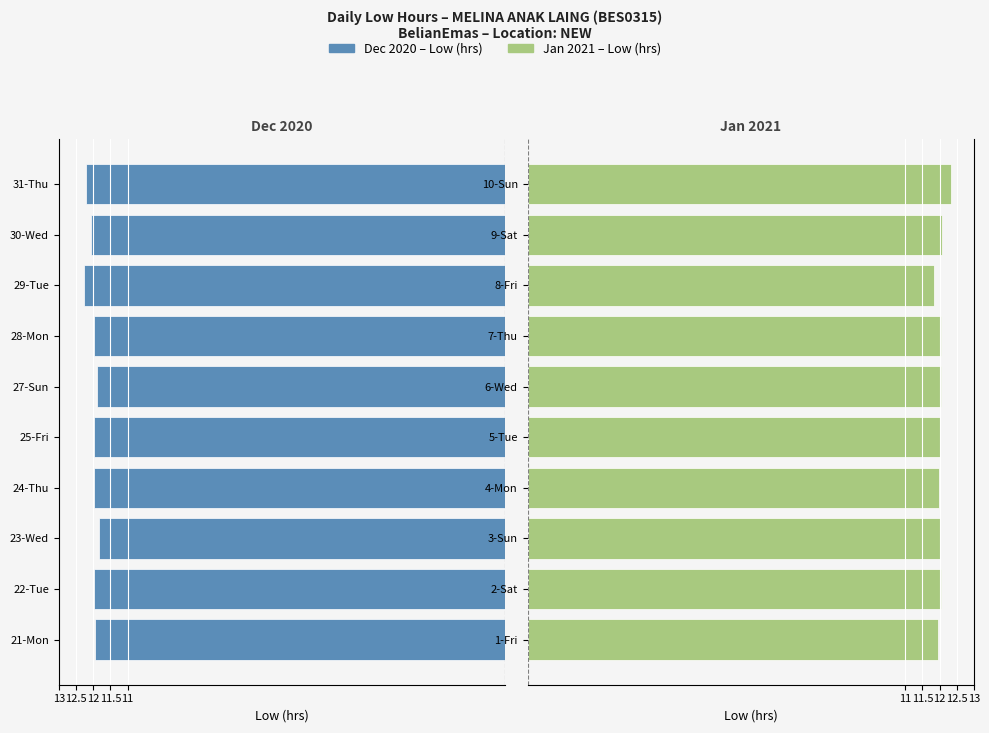

What is the greatest value displayed?

12.3